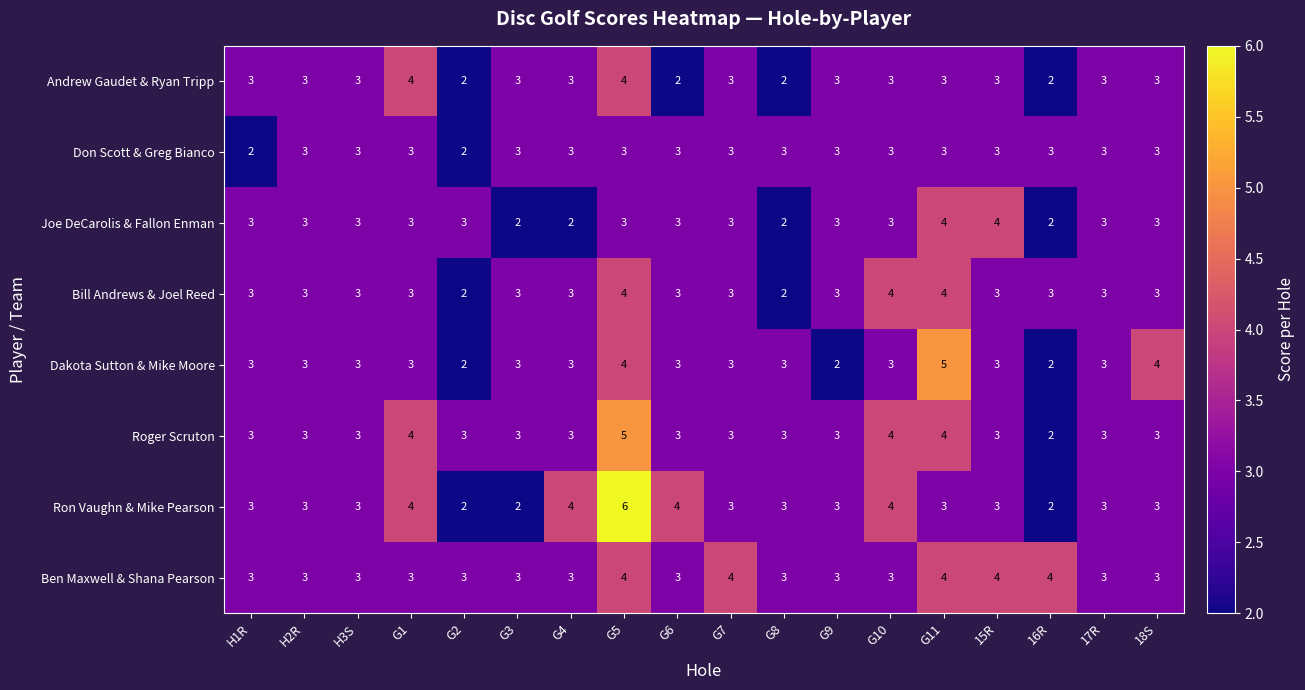

What is the sum of the Bill Andrews & Joel Reed values at G2 and G6?

5